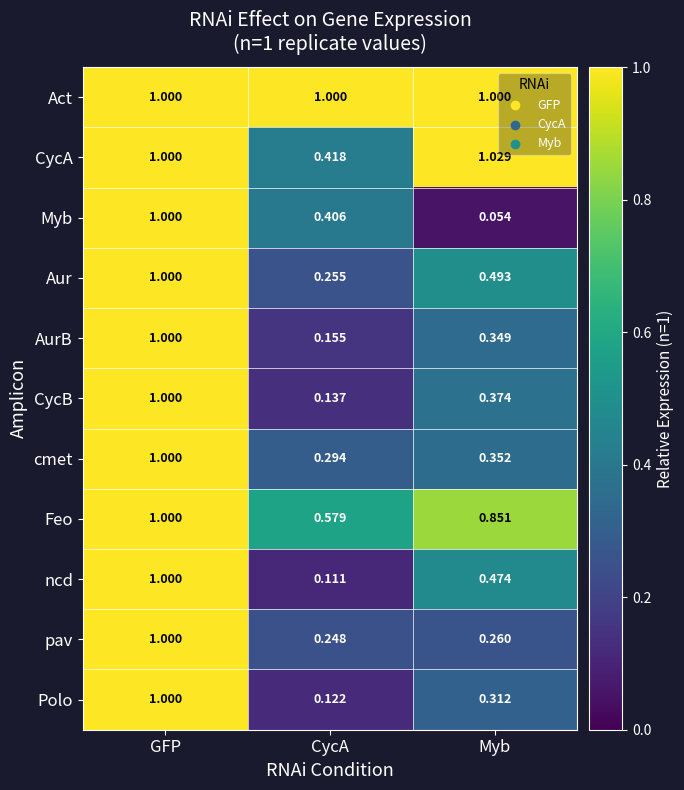

Which series changed the most between GFP and Myb?

Myb